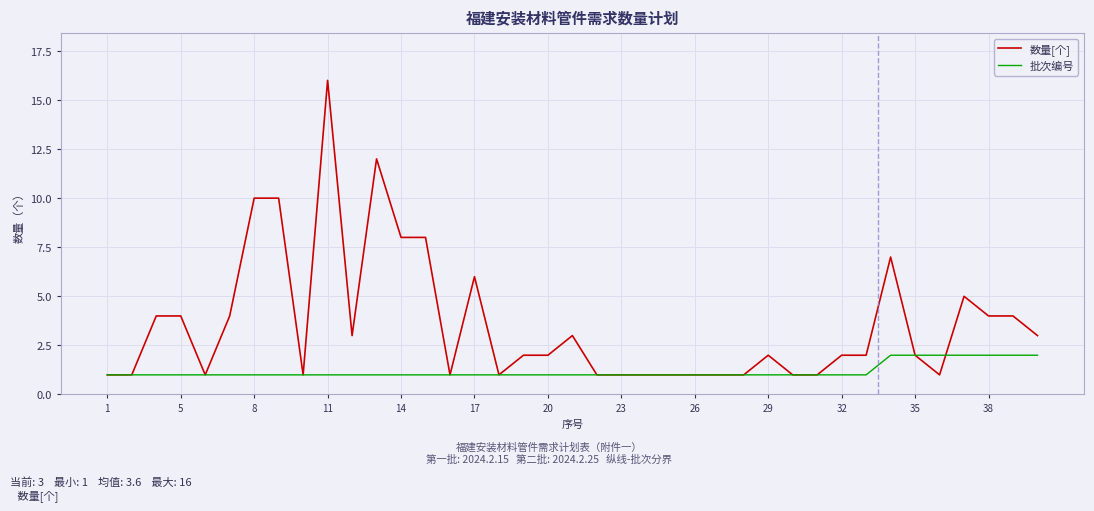

What is the maximum value shown in the chart?

16